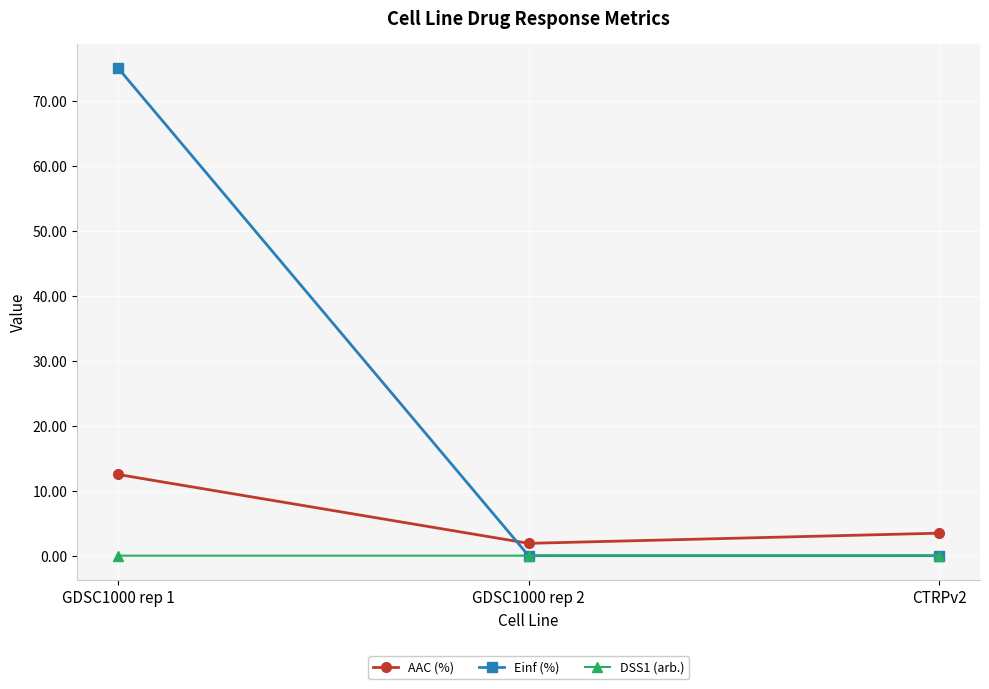

Which category has the highest value across all series?

GDSC1000 rep 1